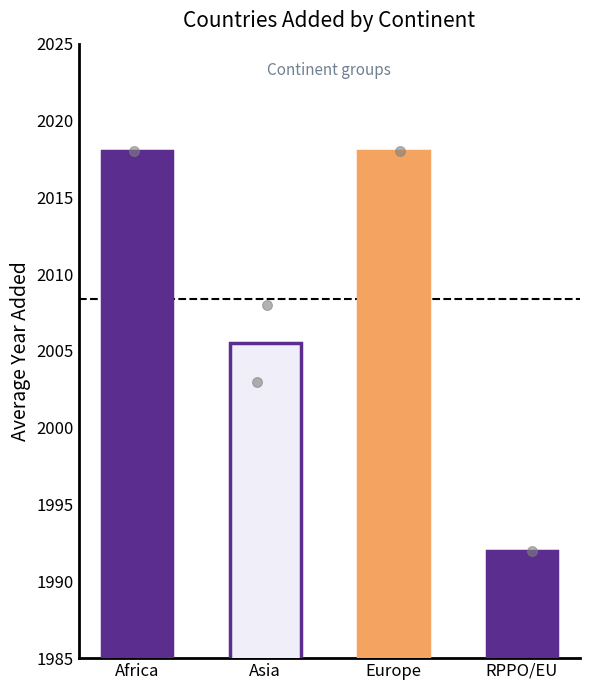

What is the change in value from Africa to Asia?

-12.5